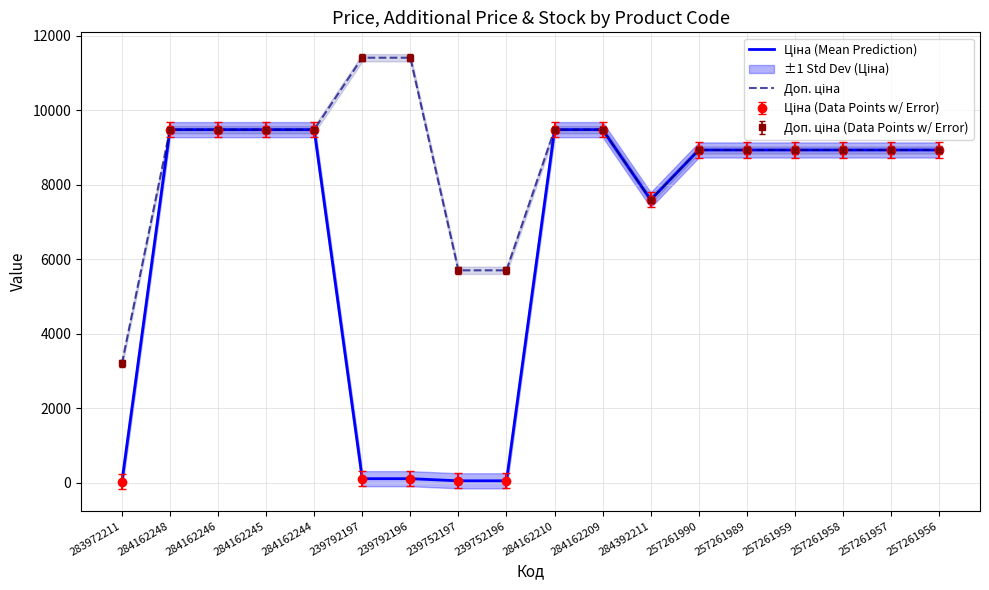

Rank the series by their average value, from highest to lowest.

Доп. ціна, Ціна (Mean Prediction)